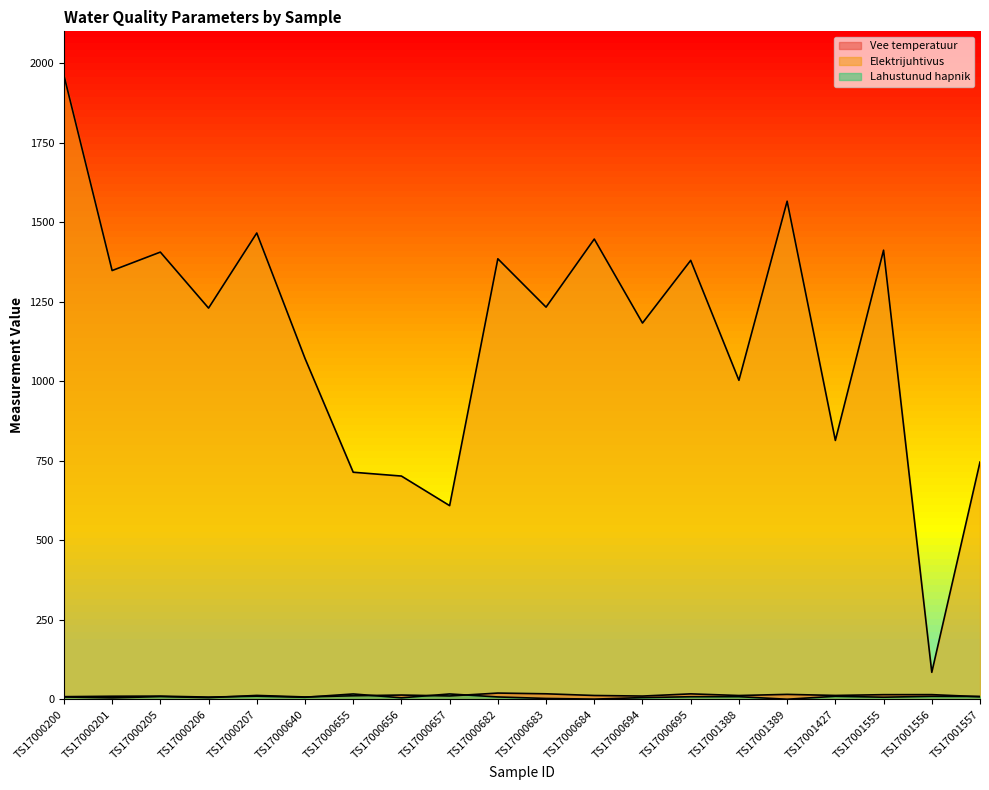

At which category does the chart reach its peak across all series?

TS17000200